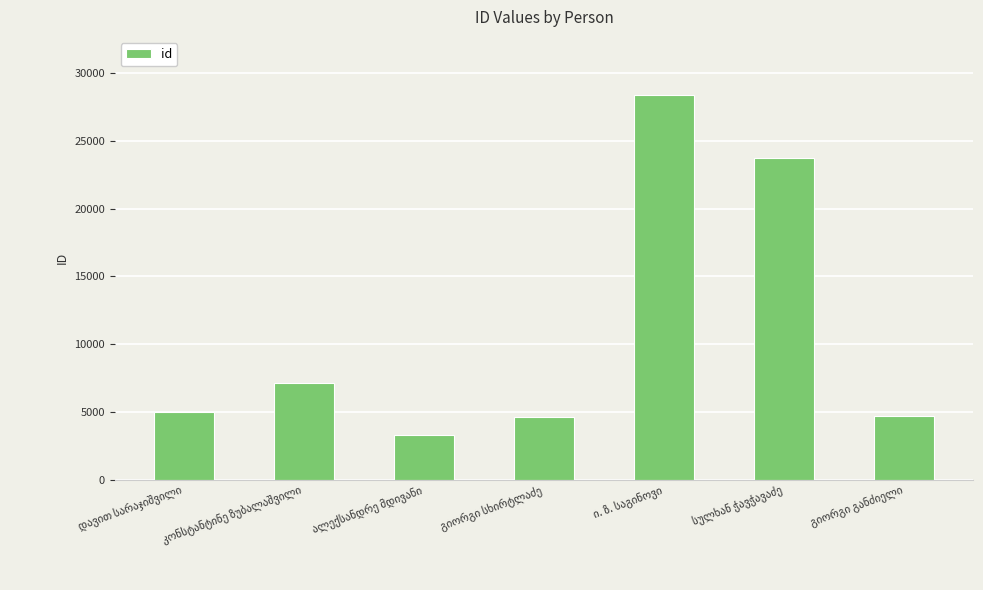

What is the smallest value displayed?

3285